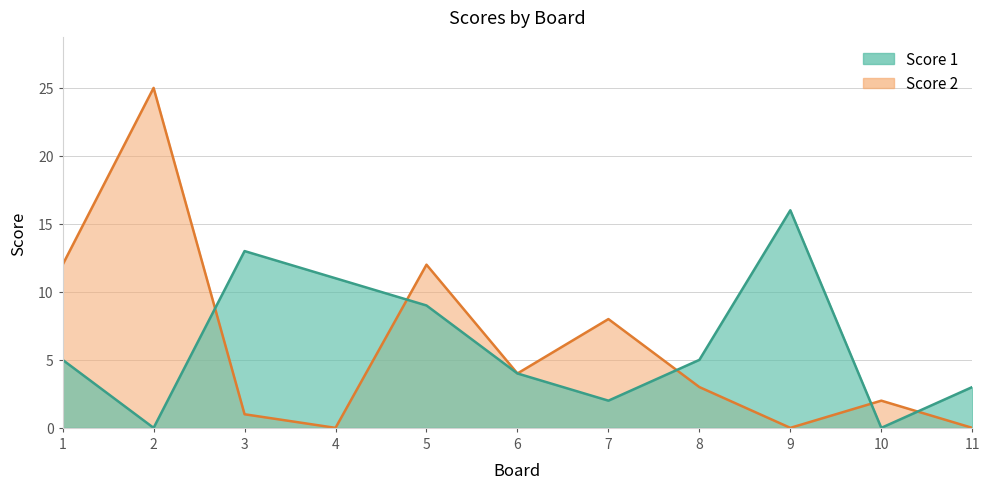

What is the approximate value of Score 1 at 1?

5